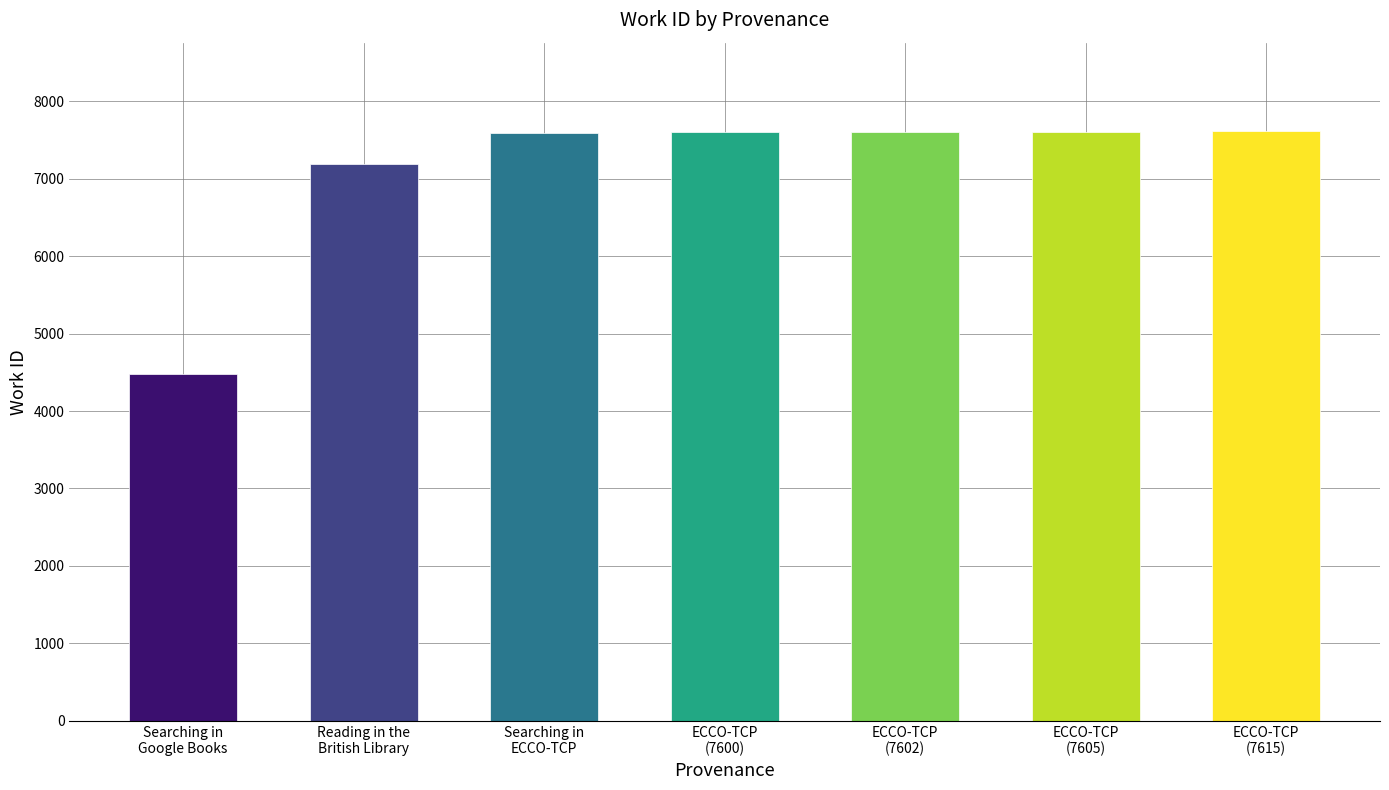

What is the smallest value displayed?

4475